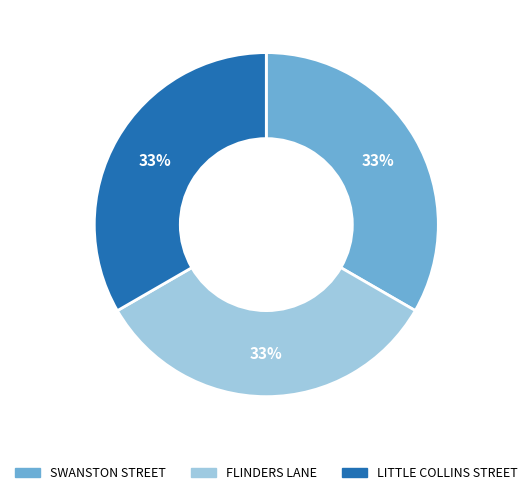

Does any single category account for the majority?

No